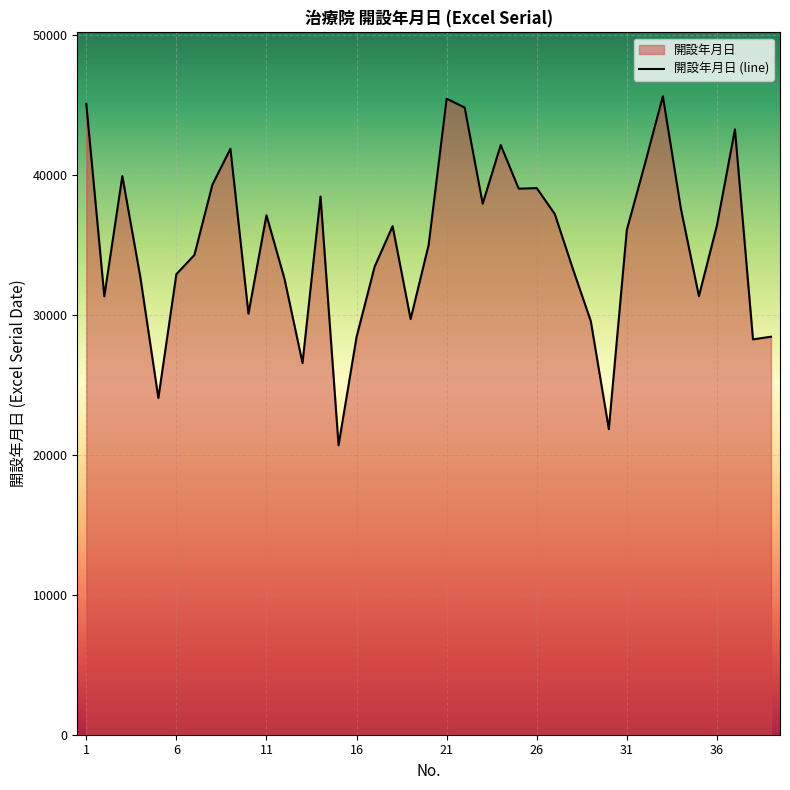

True or false: the data has more than 2 interior local peaks.

True